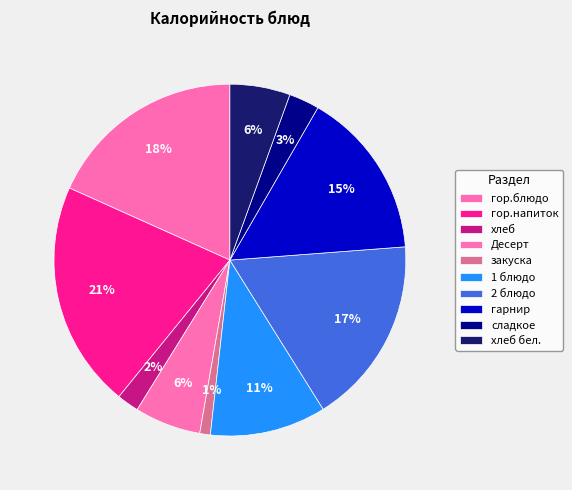

To the nearest percent, what percentage of the pie is закуска?

1%